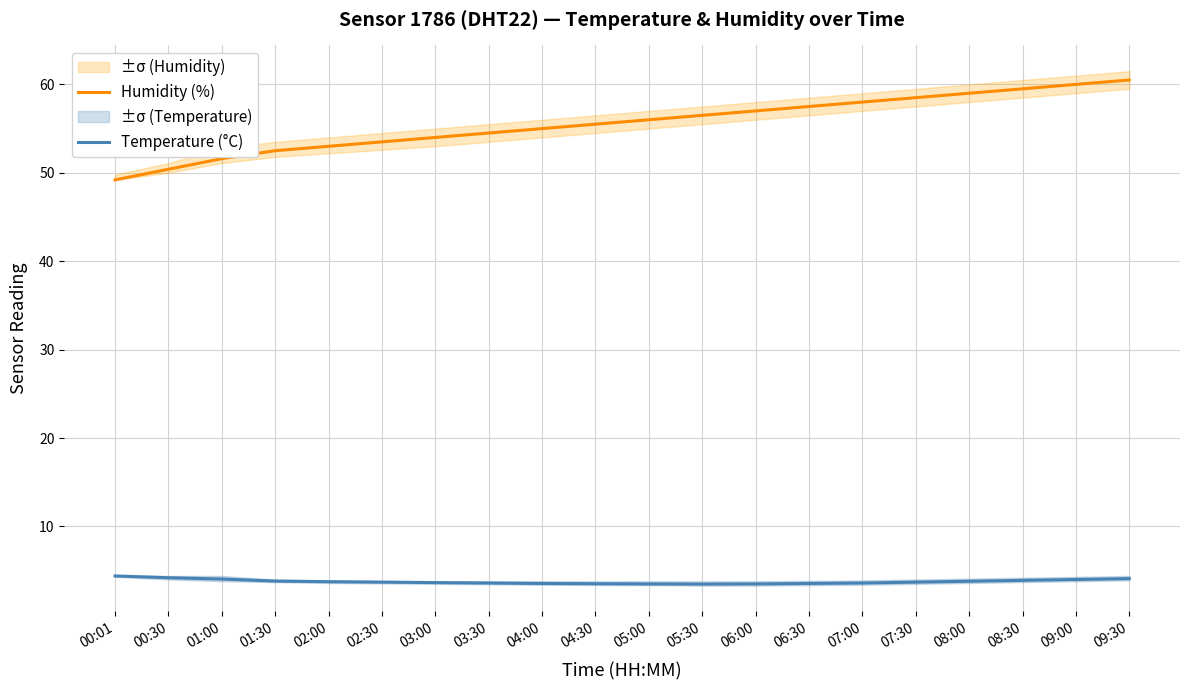

True or false: Humidity (%) and Temperature (°C) cross at least once.

False